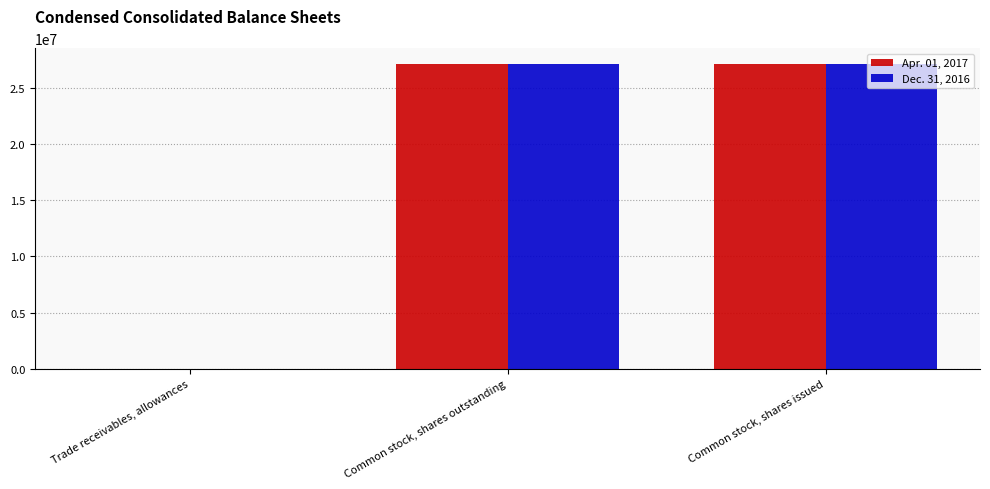

What is the greatest value displayed?

27190082